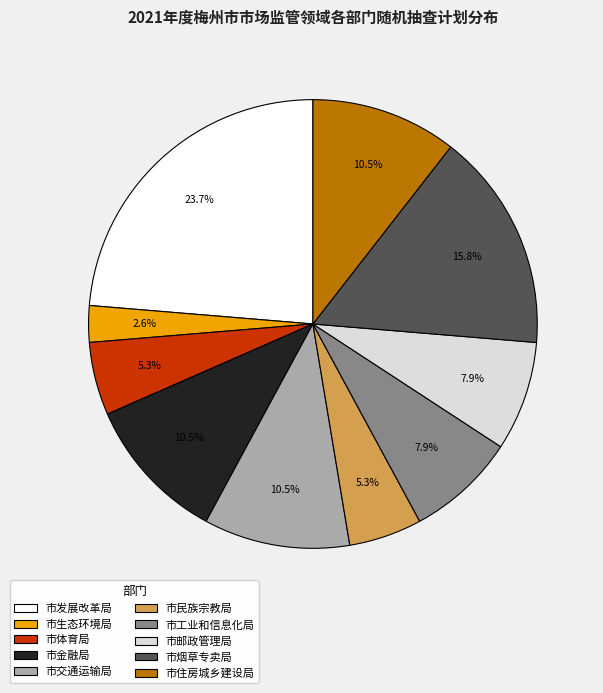

Combined, do 市邮政管理局 and 市金融局 account for over 50%?

No